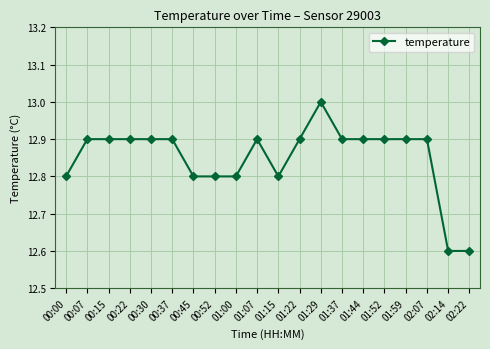

What is the label of the 11th point from the right?

01:07